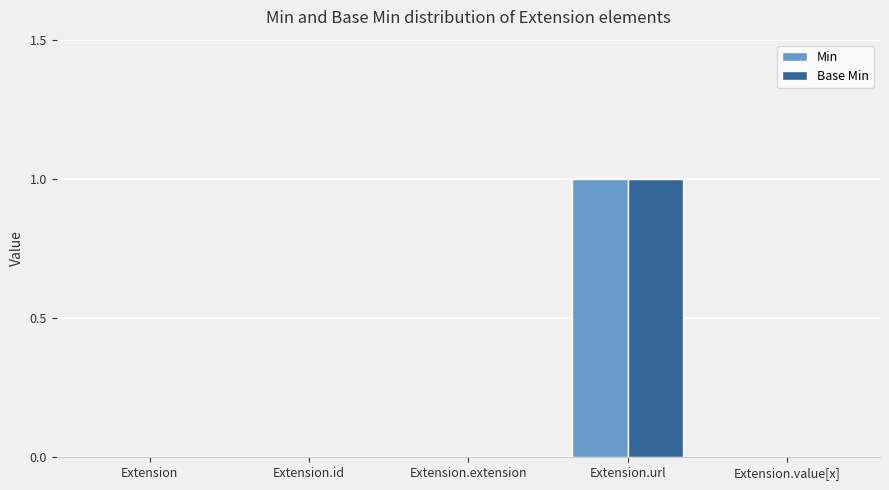

What is the total value across all series at Extension.url?

2